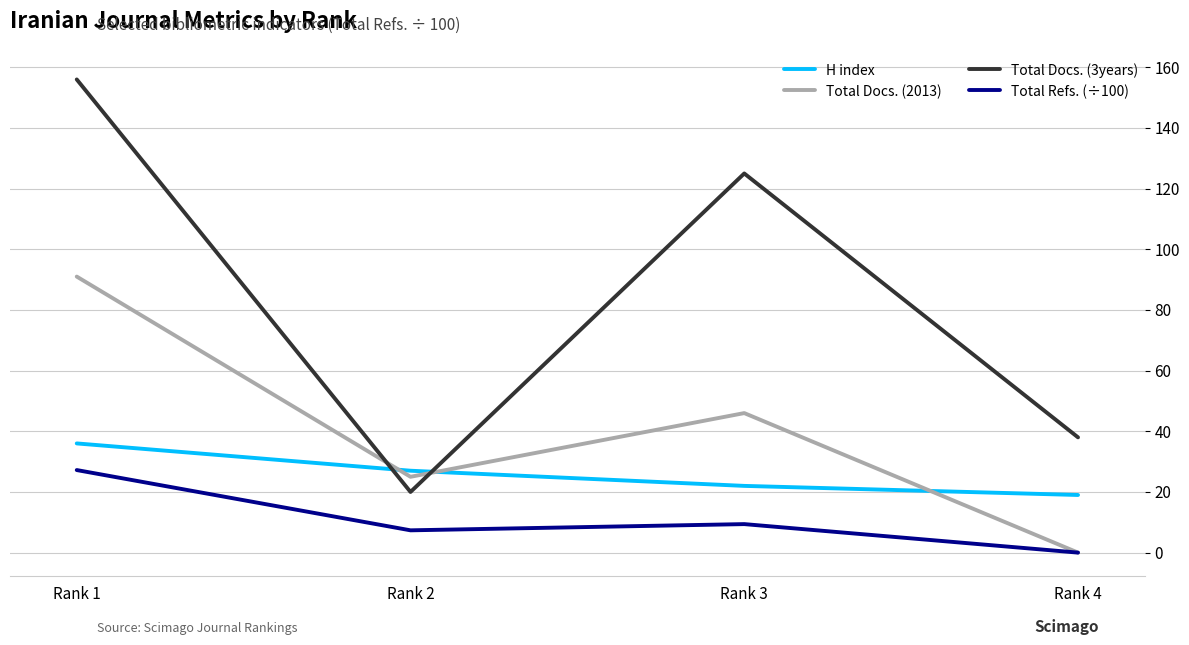

Which label corresponds to the smallest value in the chart?

Rank 4